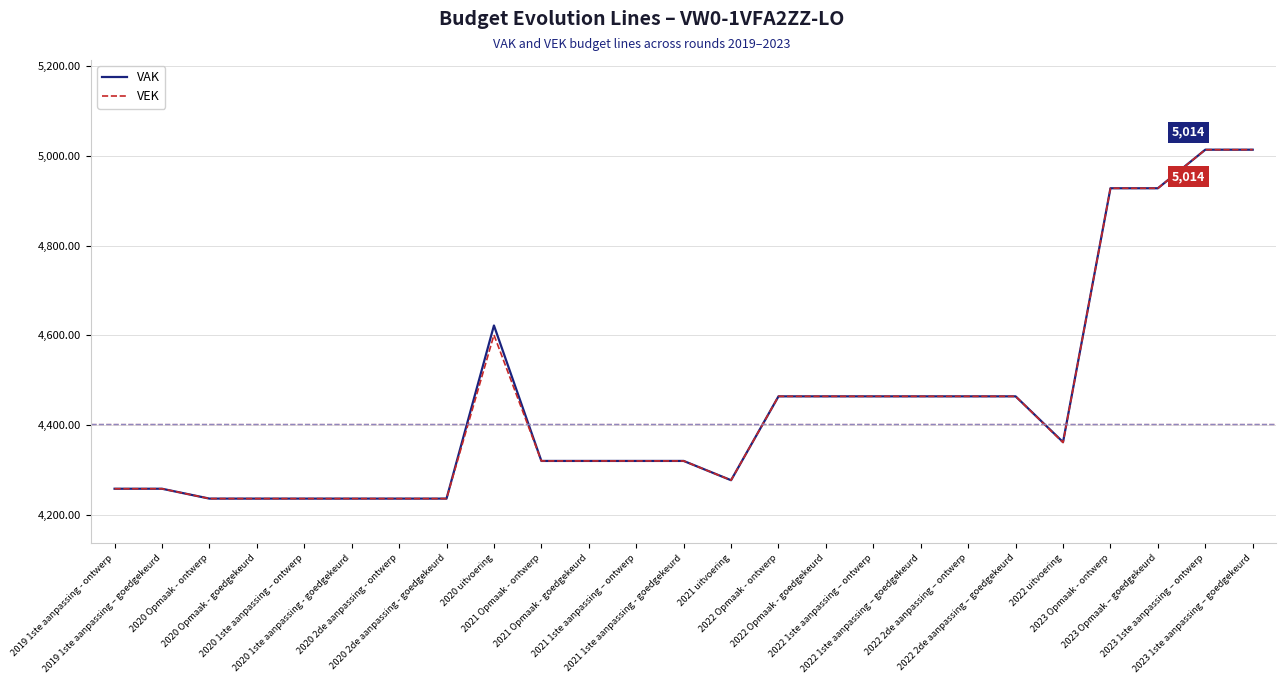

What is the approximate value of VEK at 2023 1ste aanpassing – ontwerp?

5014